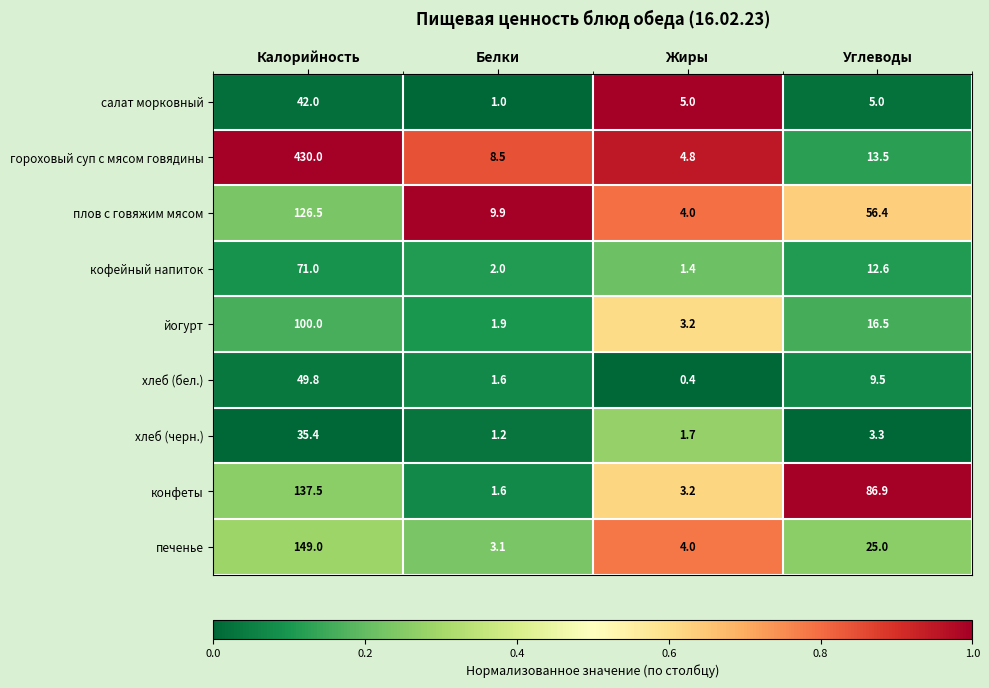

At which category is the sum across all series the highest?

Калорийность